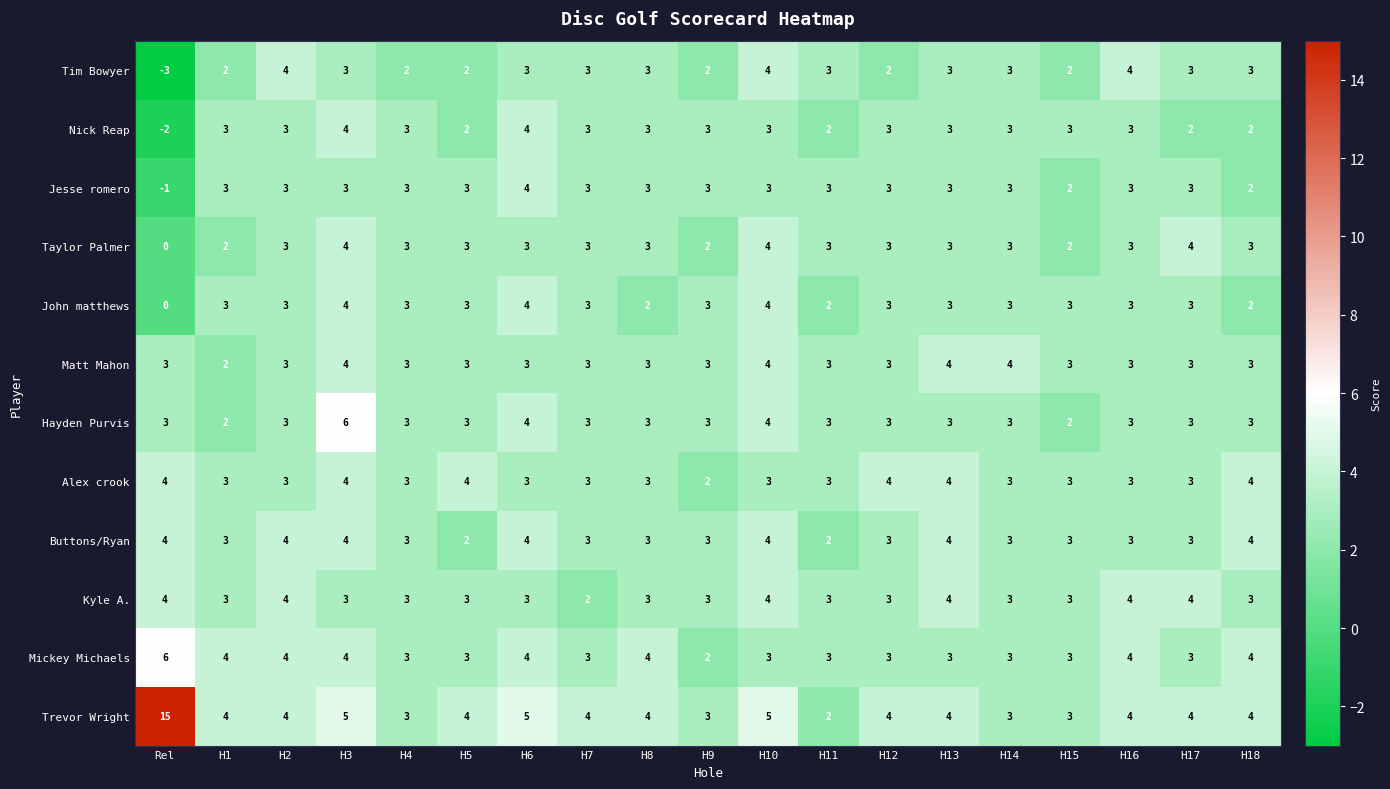

The value of Kyle A. at H3 is 3. True or false?

True